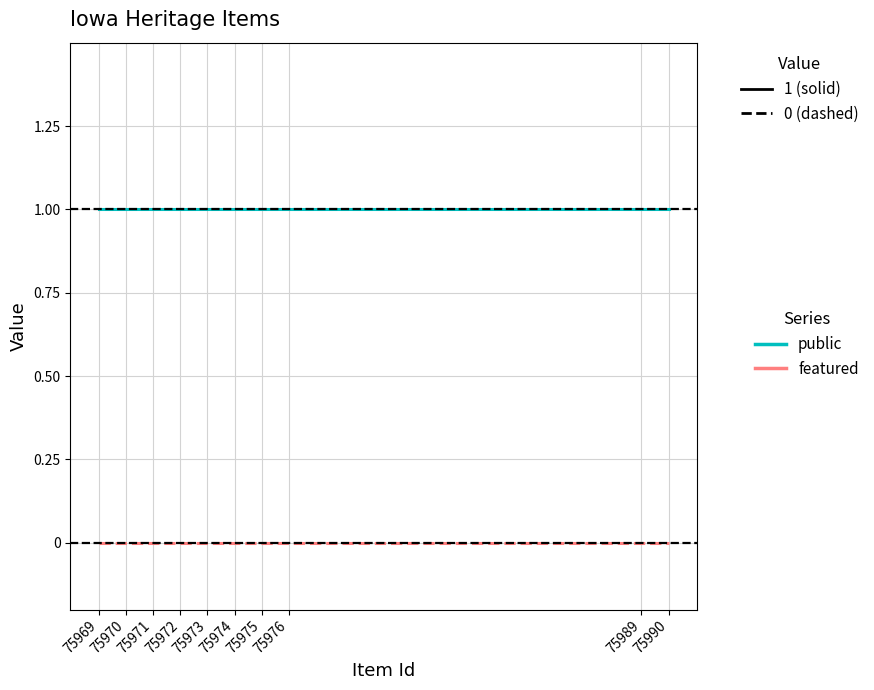

Reading left to right, extract all data points from this chart.

public: 75969=1	75970=1	75971=1	75972=1	75973=1	75974=1	75975=1	75976=1	75989=1	75990=1
featured: 75969=0	75970=0	75971=0	75972=0	75973=0	75974=0	75975=0	75976=0	75989=0	75990=0